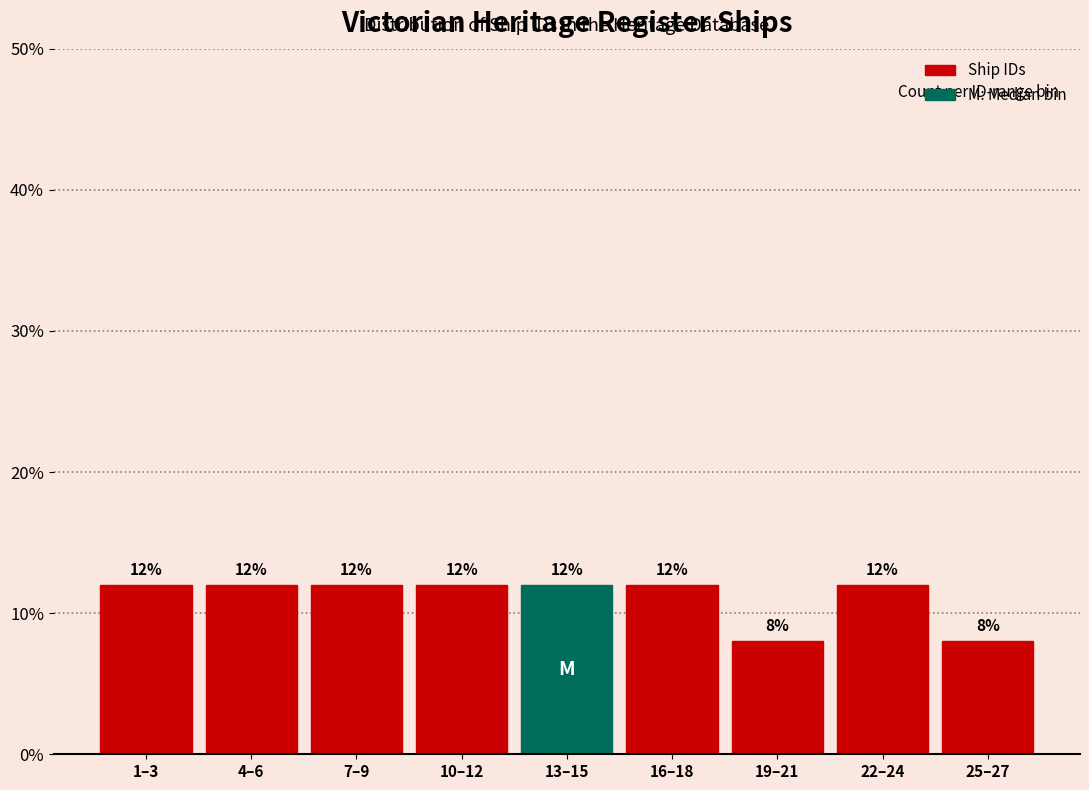

Reading right to left, list all the values displayed in this chart.

25–27=8	22–24=12	19–21=8	16–18=12	13–15=12	10–12=12	7–9=12	4–6=12	1–3=12